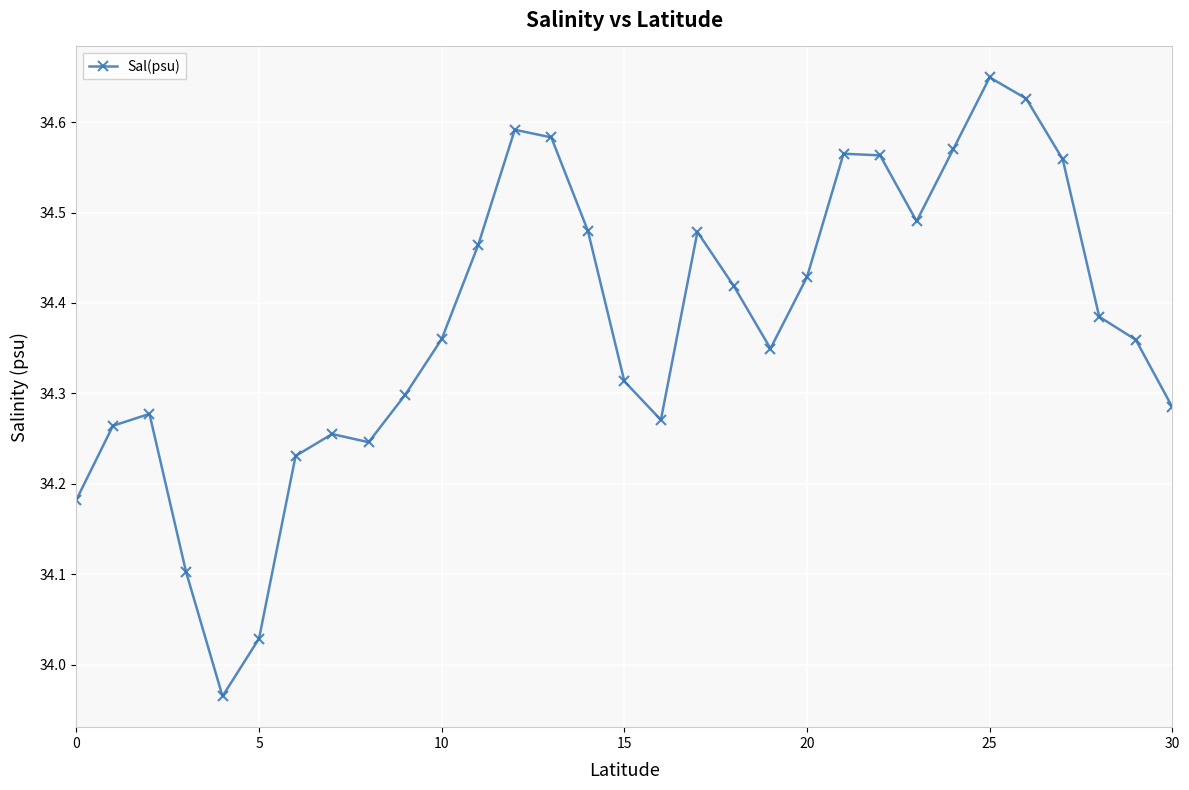

What is the sum of all values?

1065.6